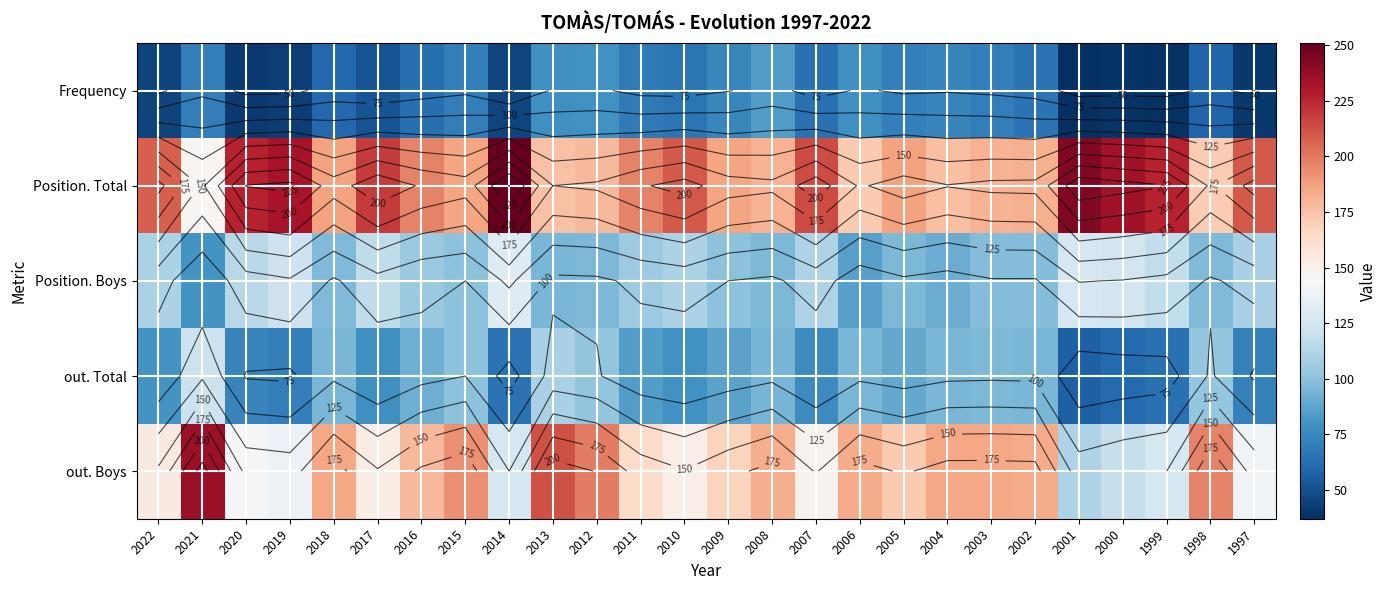

What is the difference between the highest and lowest values at 2021?

166